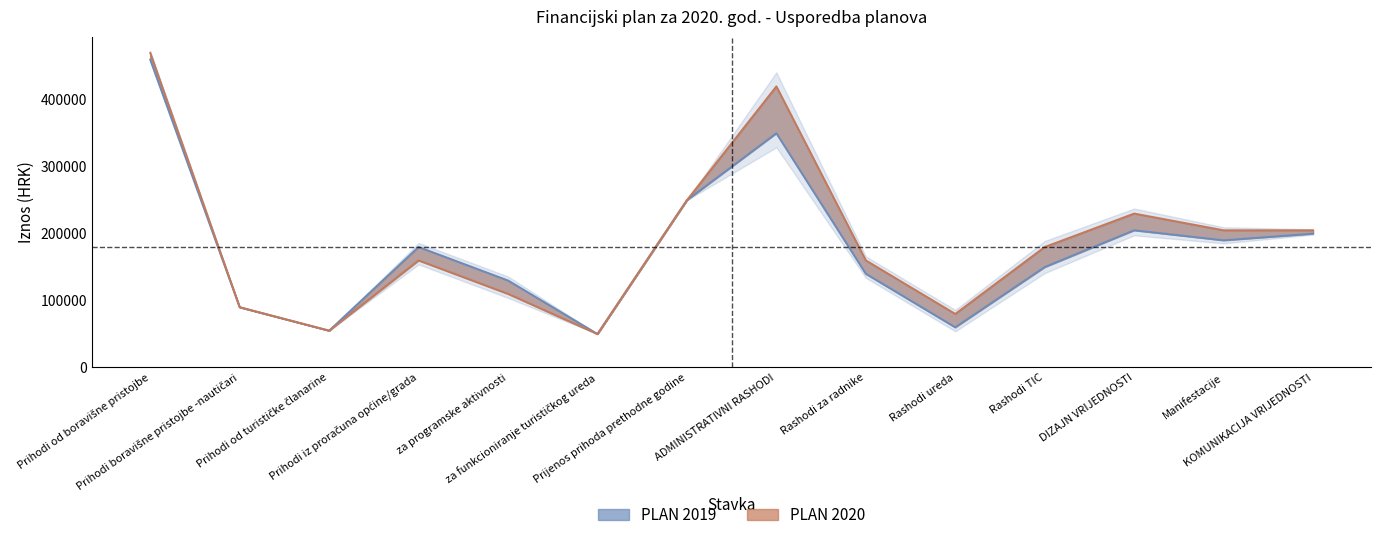

At DIZAJN VRIJEDNOSTI, list the series in order from largest to smallest.

PLAN 2020, PLAN 2019